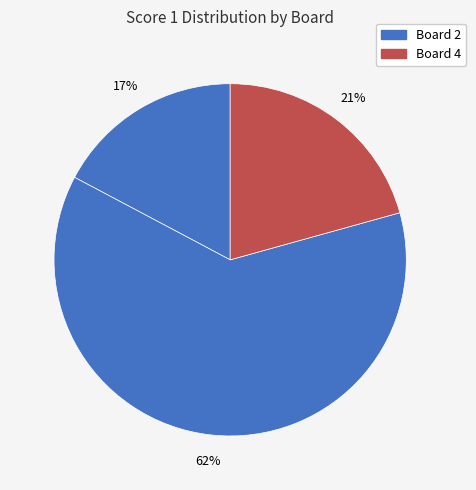

How many segments does this pie chart have?

3